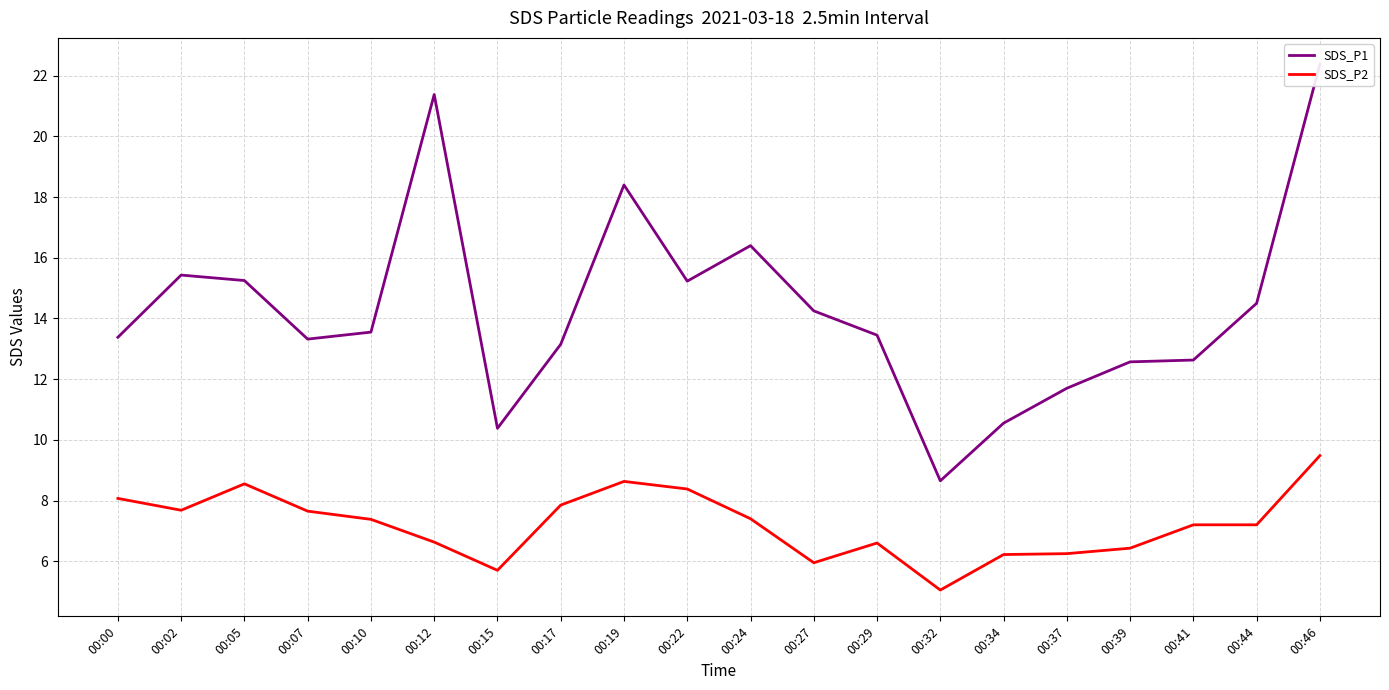

True or false: SDS_P2 and SDS_P1 cross at least once.

False